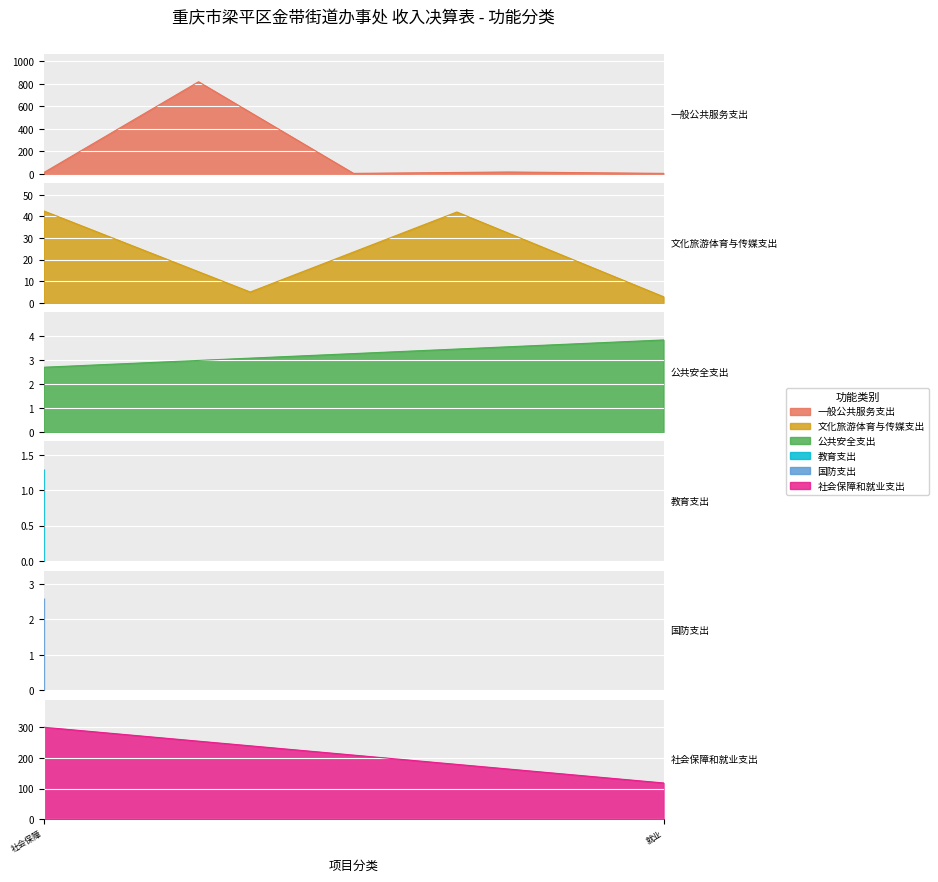

How many points are higher than both their immediate neighbors (excluding endpoints)?

1